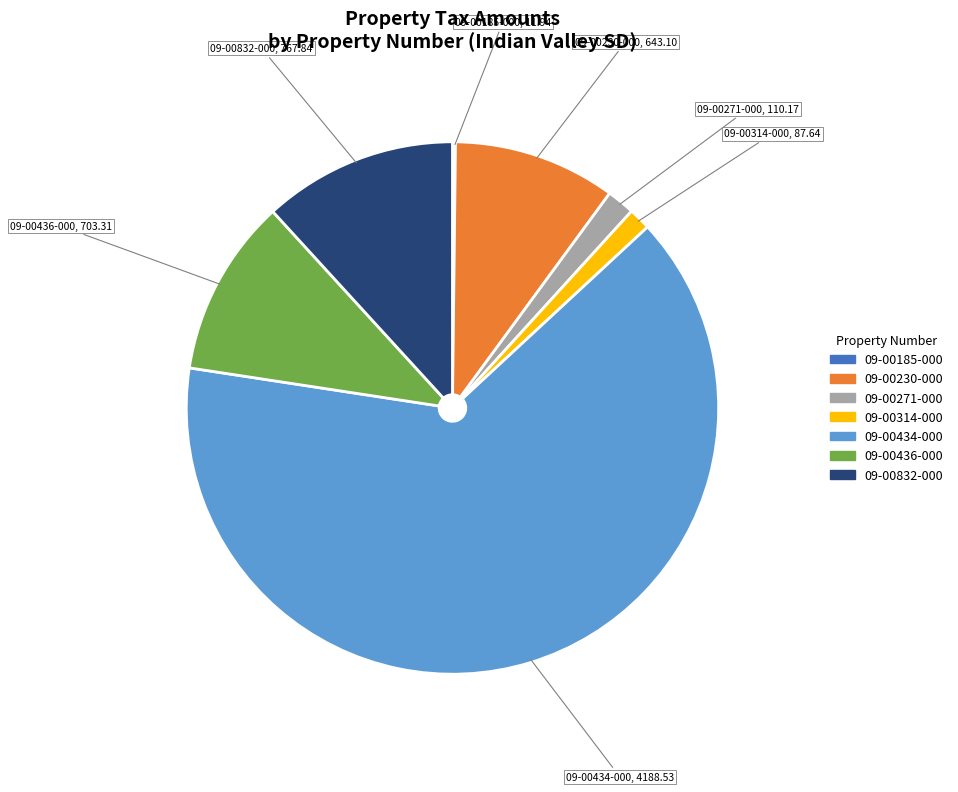

What is the ratio of the value at 09-00832-000 to the value at 09-00436-000?

1.1